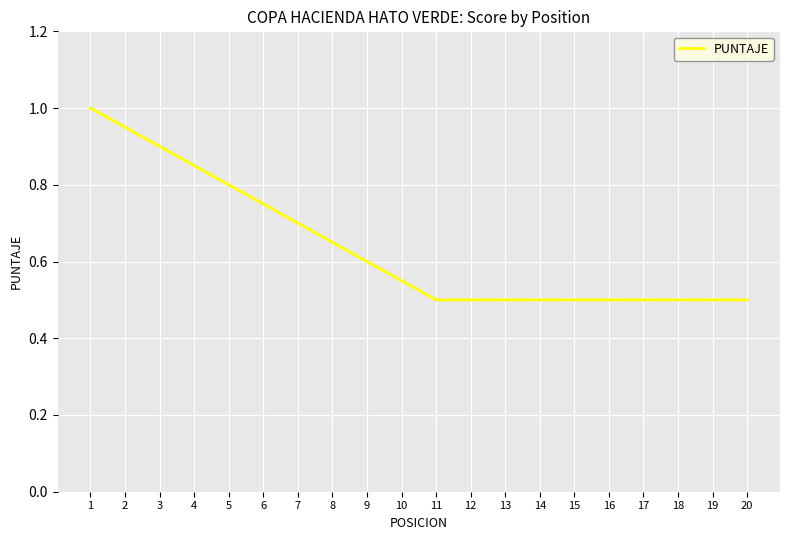

What is the minimum value shown in the chart?

0.5